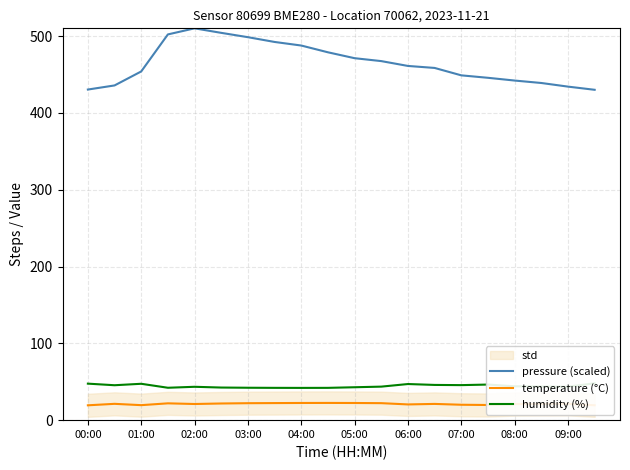

What is the minimum value for pressure (scaled)?

430.0